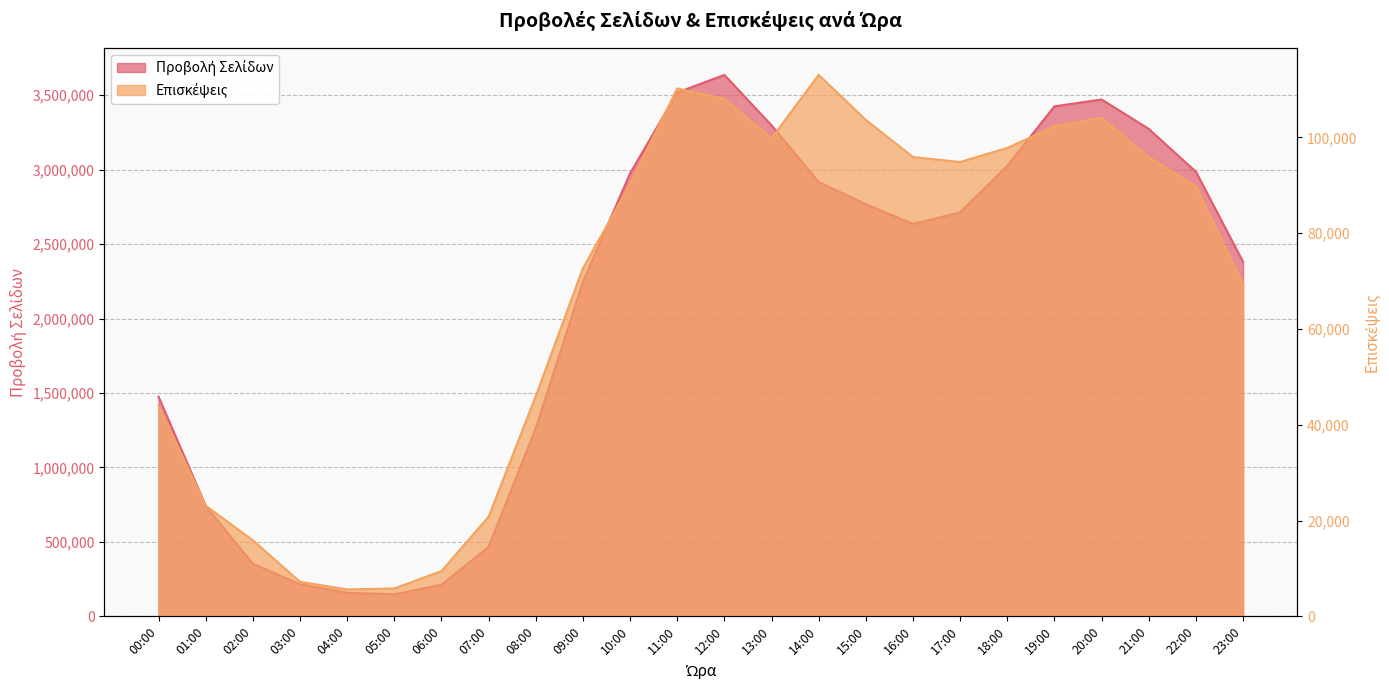

At which category does Προβολή Σελίδων reach its first local valley?

05:00